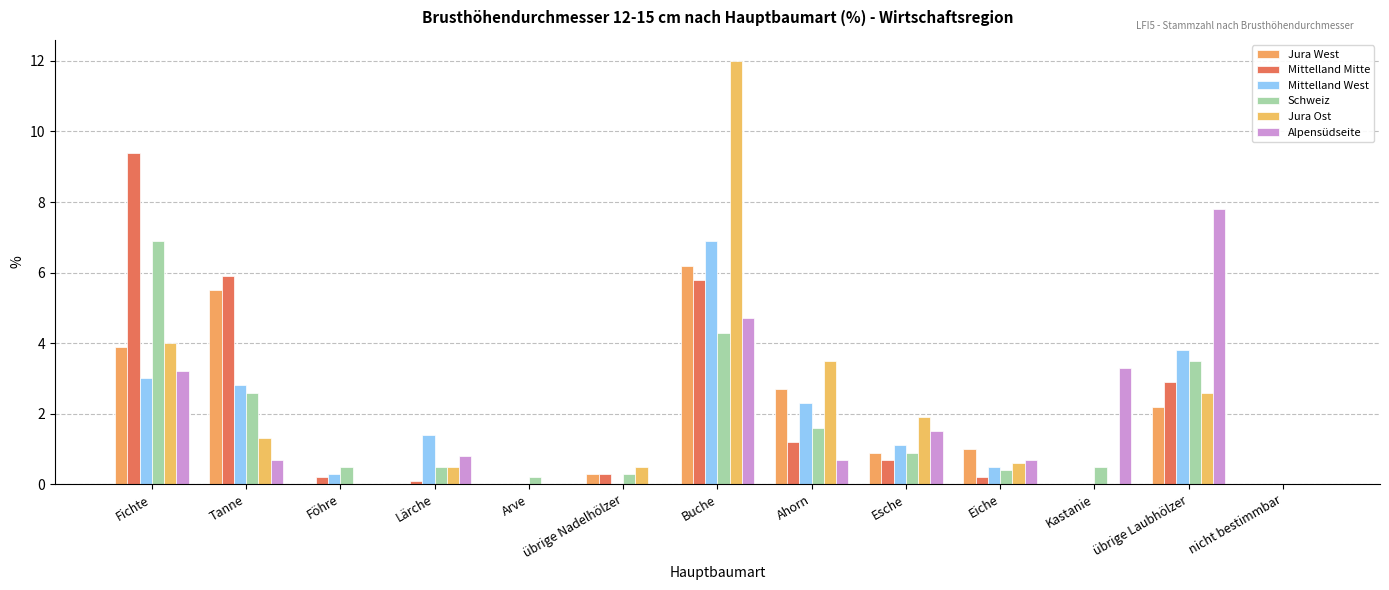

Does the chart contain stacked bars?

No